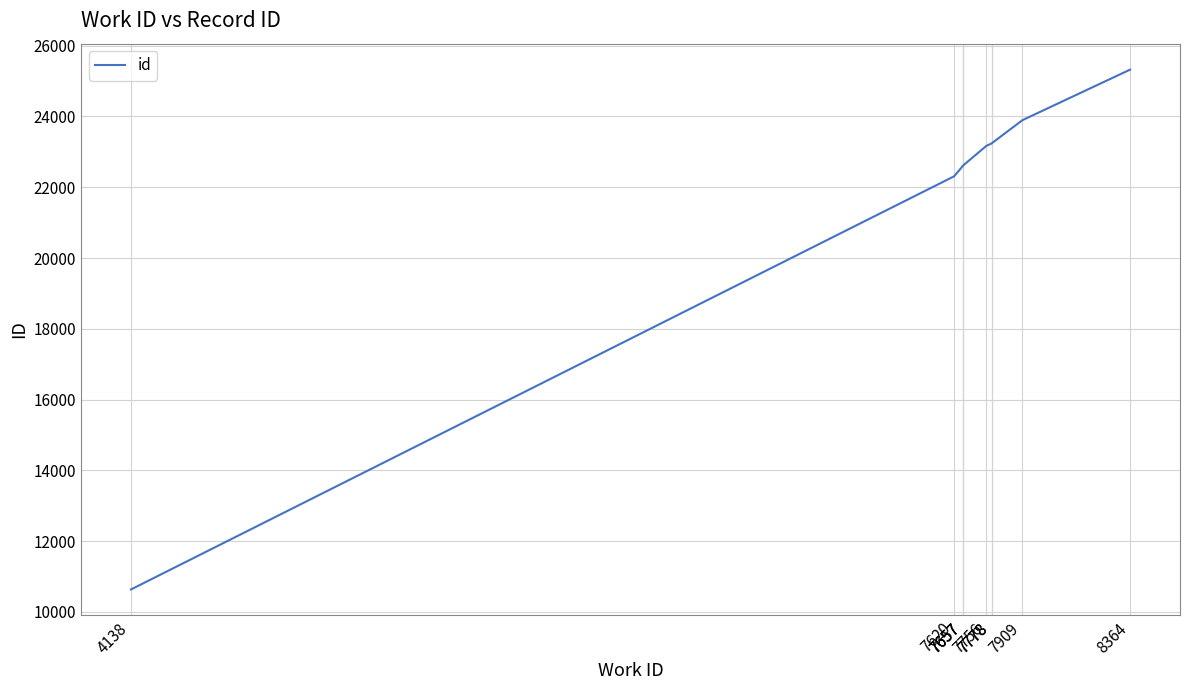

Between 4138 and 7909, which is larger?

7909